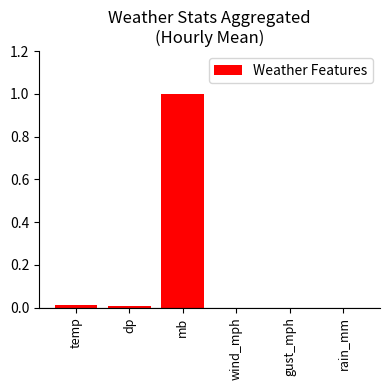

What is the sum of all values?

1.0